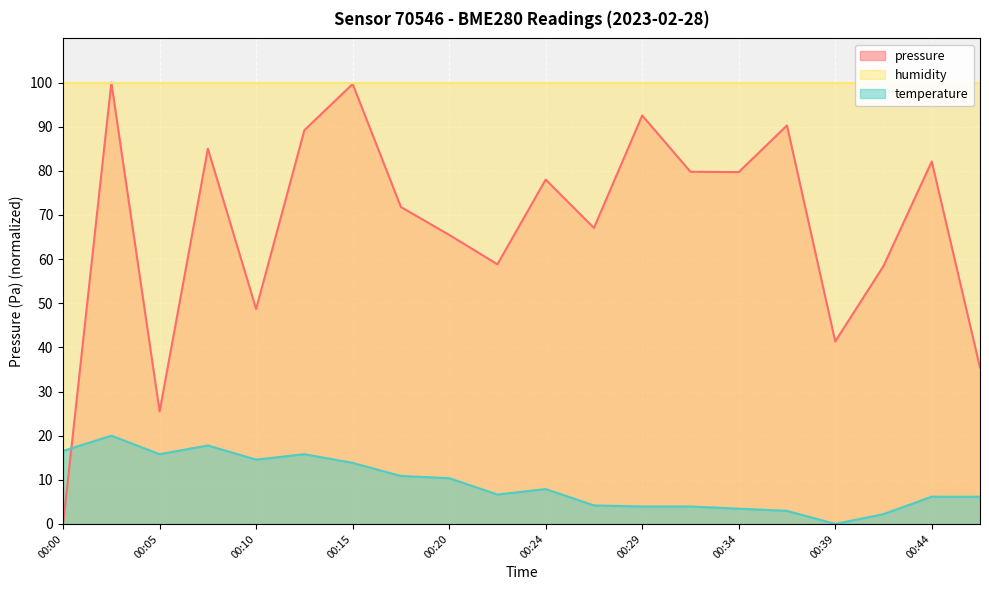

Between 00:24 and 00:17, which is larger?

00:24